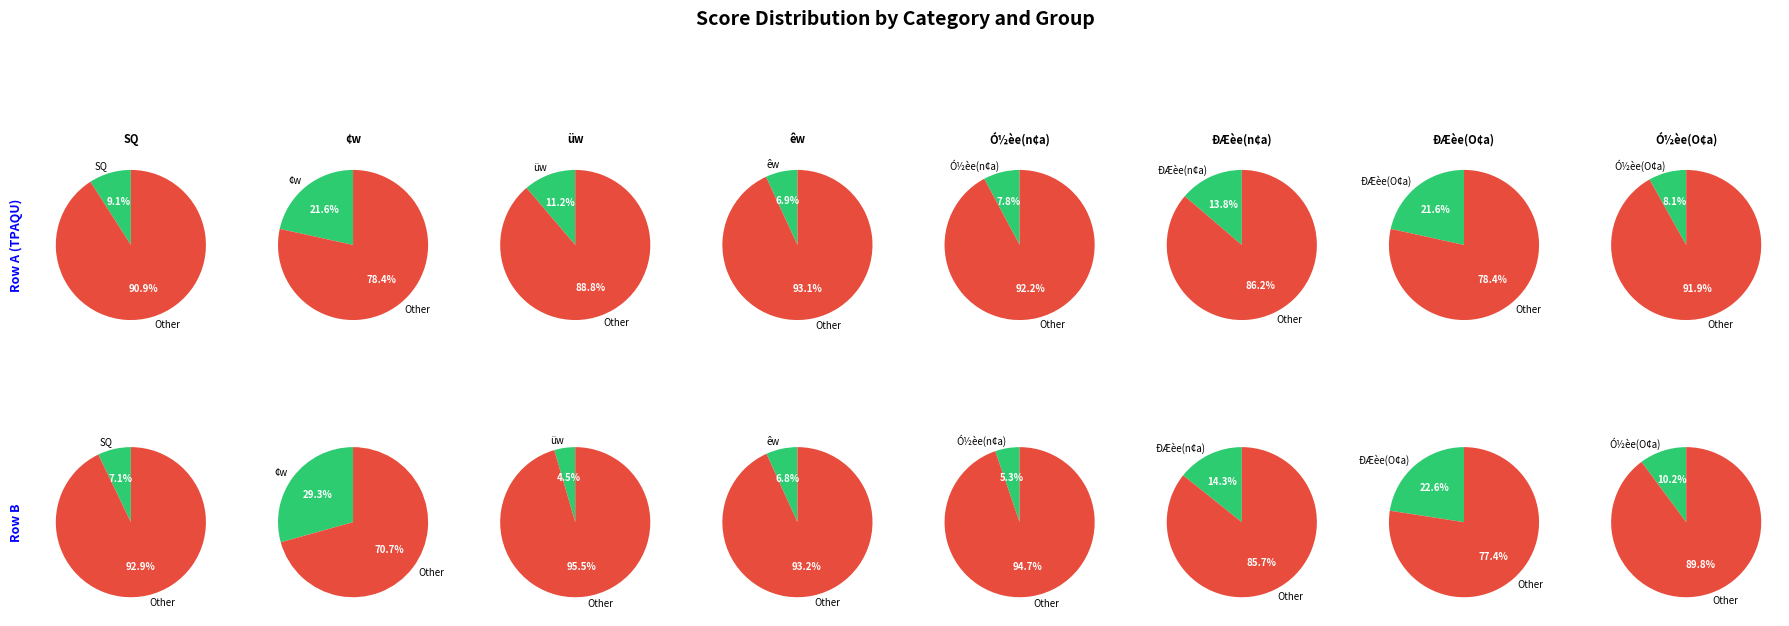

How much of the chart is everything except 6?

78.4%